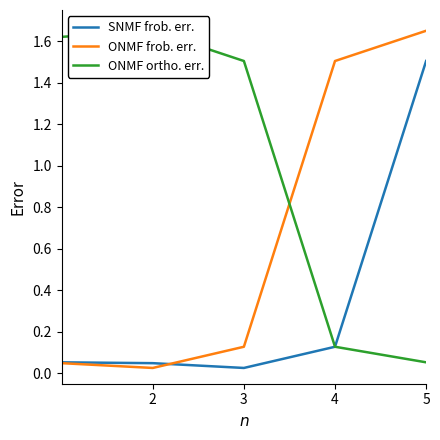

The value of ONMF frob. err. at 5 is 2.9. True or false?

False